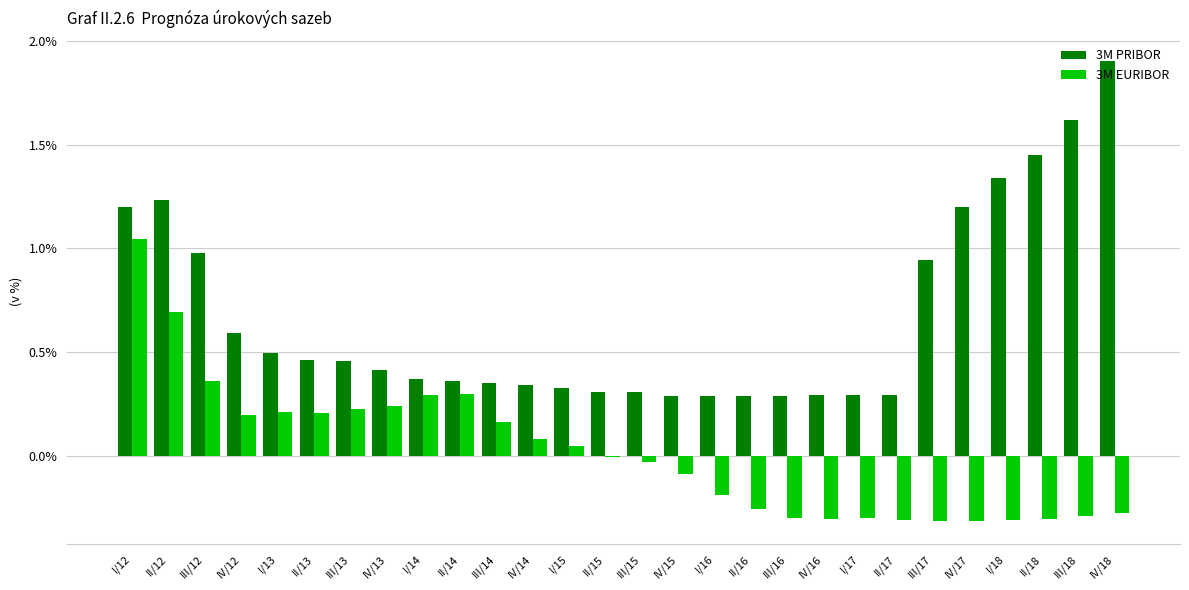

What is the maximum value shown in the chart?

1.9